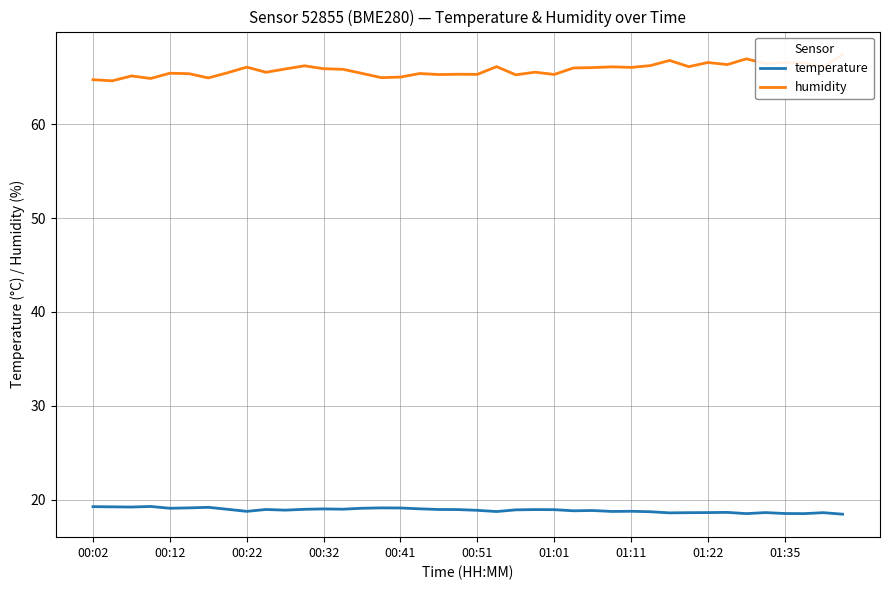

What is the value of the temperature point at the 13th from the left?

19.0